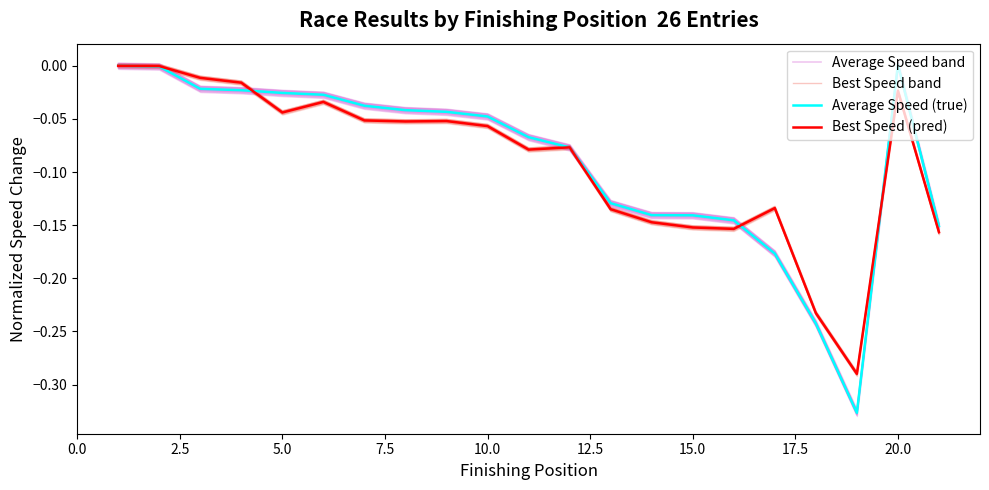

How many times do Best Speed (pred) and Average Speed band cross each other?

5